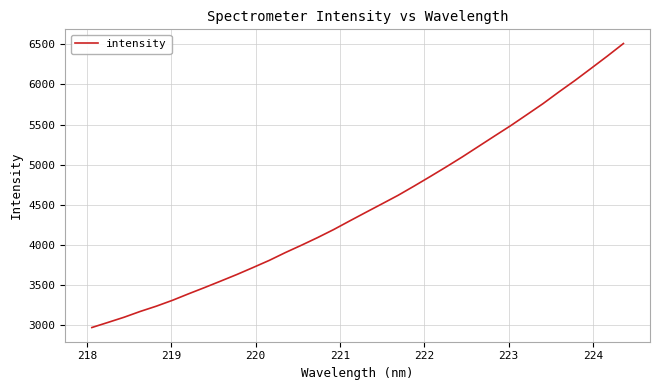

What is the smallest value displayed?

2969.3